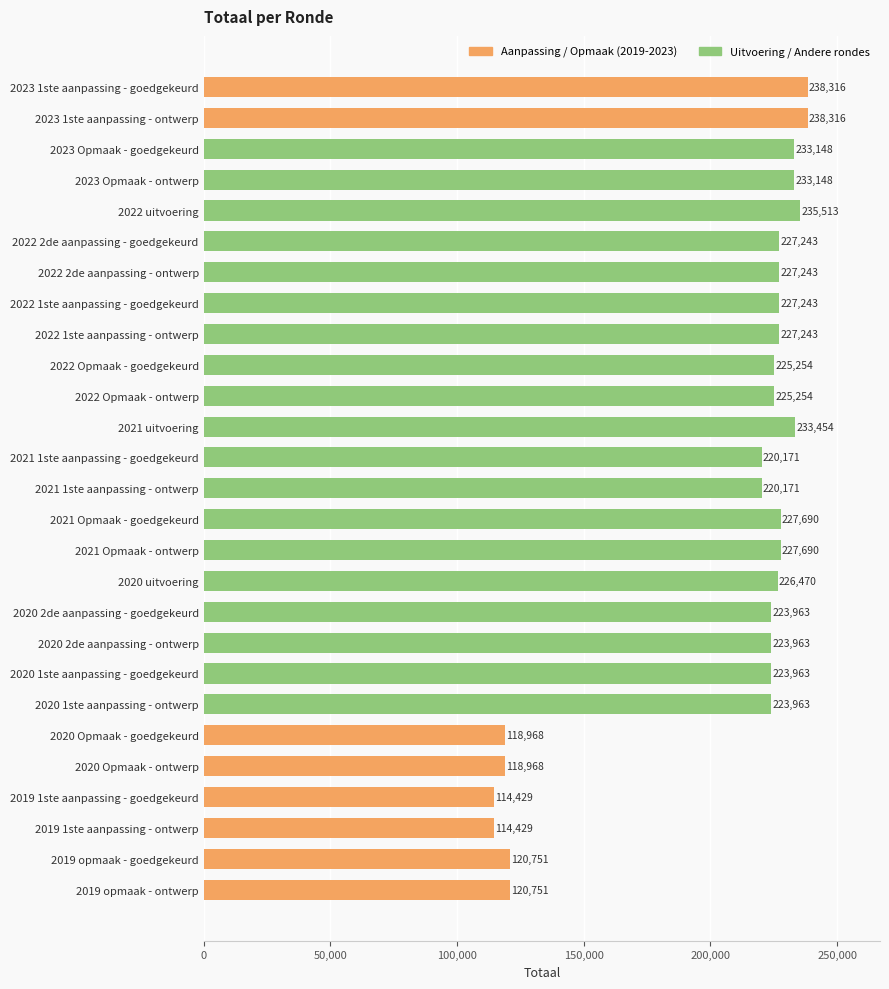

What is the greatest value displayed?

238316